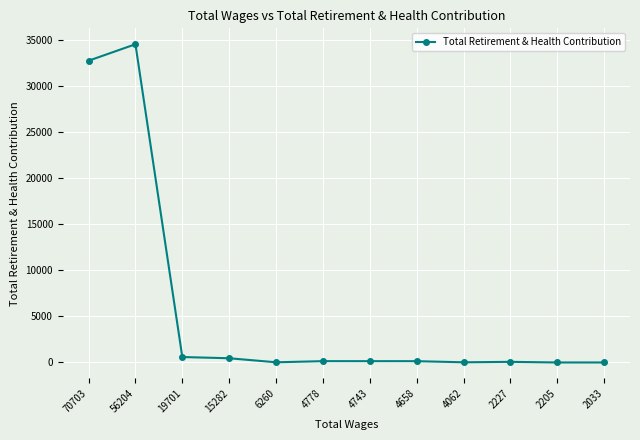

What is the change in value from 70703 to 4743?

-32652